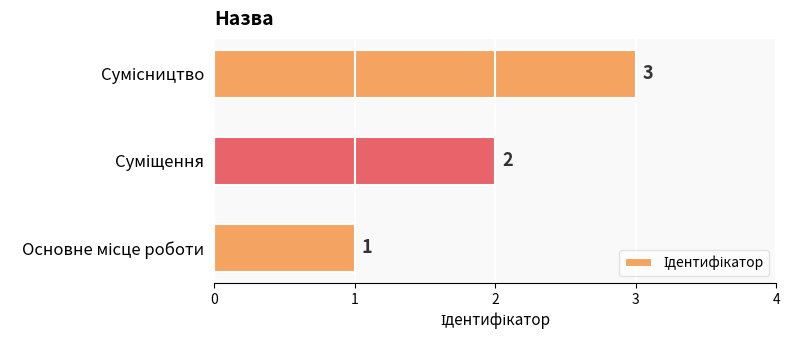

What is the sum of all values?

6